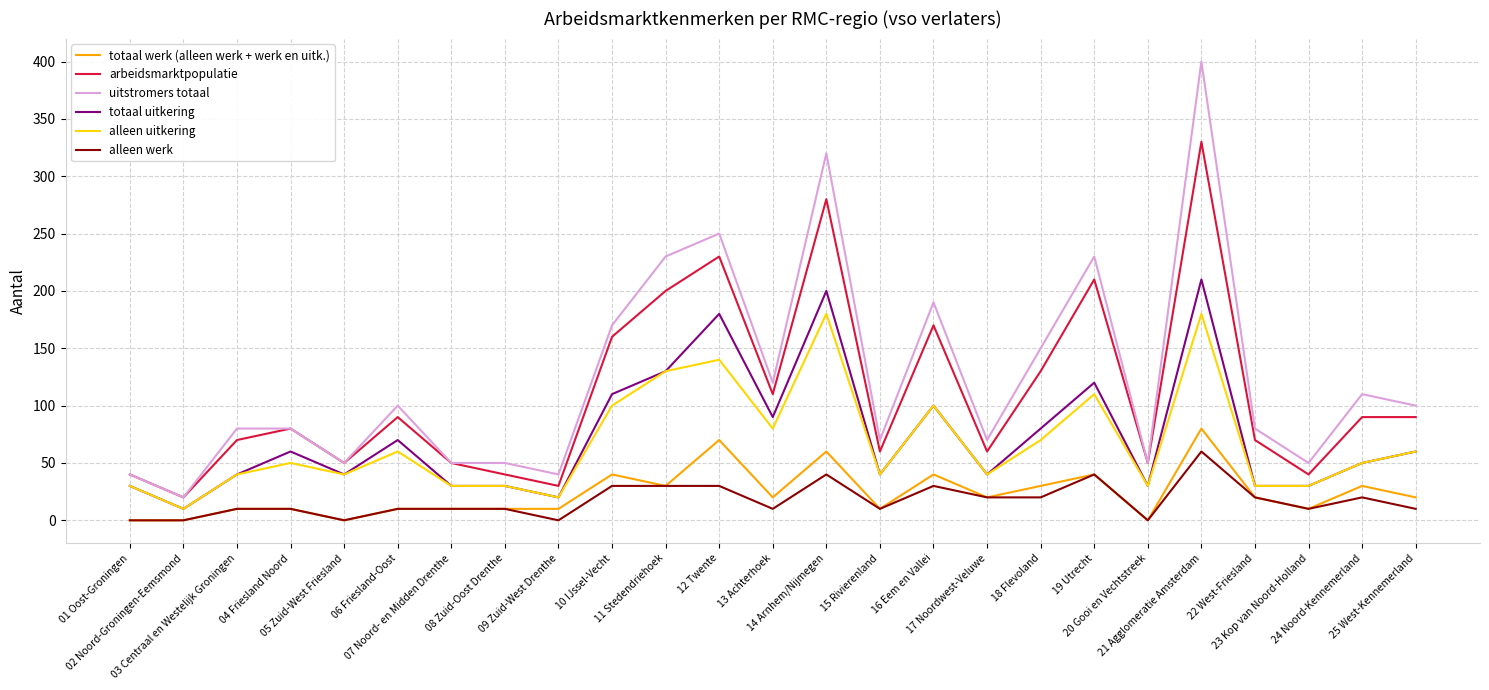

Reading left to right, list all the values displayed in this chart.

totaal werk (alleen werk + werk en uitk.): 0	0	10	10	0	10	10	10	10	40	30	70	20	60	10	40	20	30	40	0	80	20	10	30	20
arbeidsmarktpopulatie: 40	20	70	80	50	90	50	40	30	160	200	230	110	280	60	170	60	130	210	50	330	70	40	90	90
uitstromers totaal: 40	20	80	80	50	100	50	50	40	170	230	250	120	320	70	190	70	150	230	50	400	80	50	110	100
totaal uitkering: 30	10	40	60	40	70	30	30	20	110	130	180	90	200	40	100	40	80	120	30	210	30	30	50	60
alleen uitkering: 30	10	40	50	40	60	30	30	20	100	130	140	80	180	40	100	40	70	110	30	180	30	30	50	60
alleen werk: 0	0	10	10	0	10	10	10	0	30	30	30	10	40	10	30	20	20	40	0	60	20	10	20	10